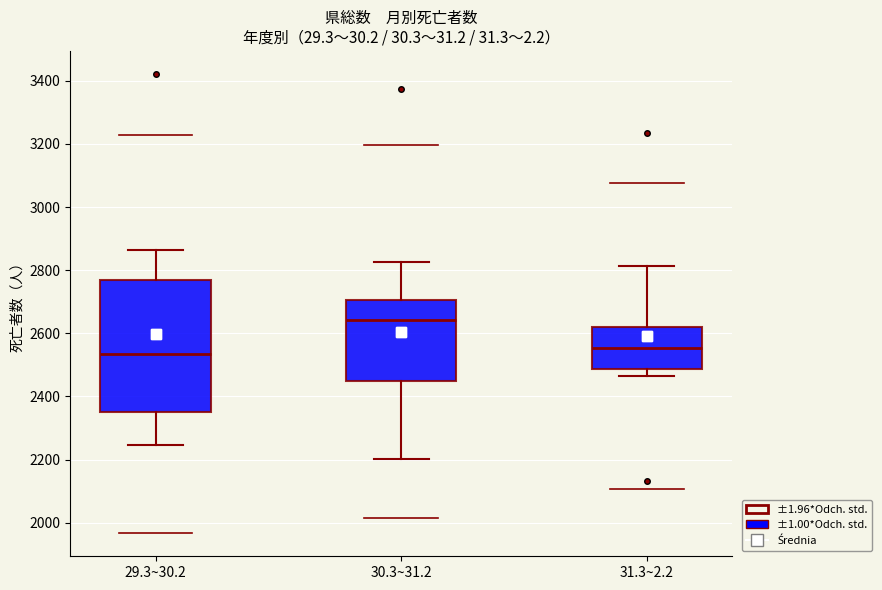

Reading left to right, read every box against the y-axis: the position of its median line, the range the box covers, and the ends of its whiskers. The values are not printed on the chart, so give them approximately, as read against the axis.

29.3~30.2: median 2540, box 2360 to 2780, whiskers 2240 to 2860
30.3~31.2: median 2640, box 2440 to 2700, whiskers 2200 to 2820
31.3~2.2: median 2560, box 2480 to 2620, whiskers 2460 to 2820